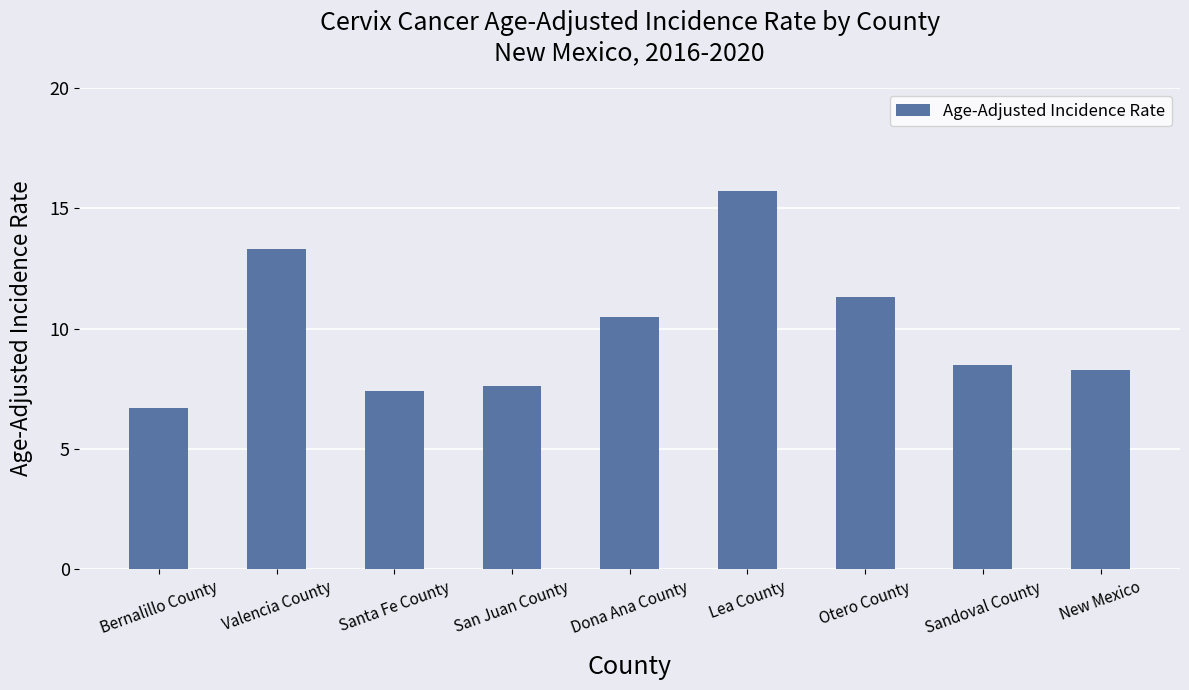

Where is the data nearest to the value 11?

Otero County